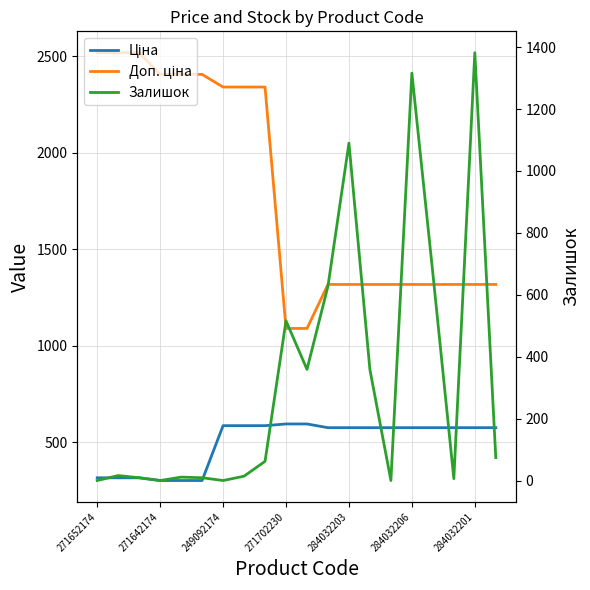

What is the average value of the Залишок series?

325.9